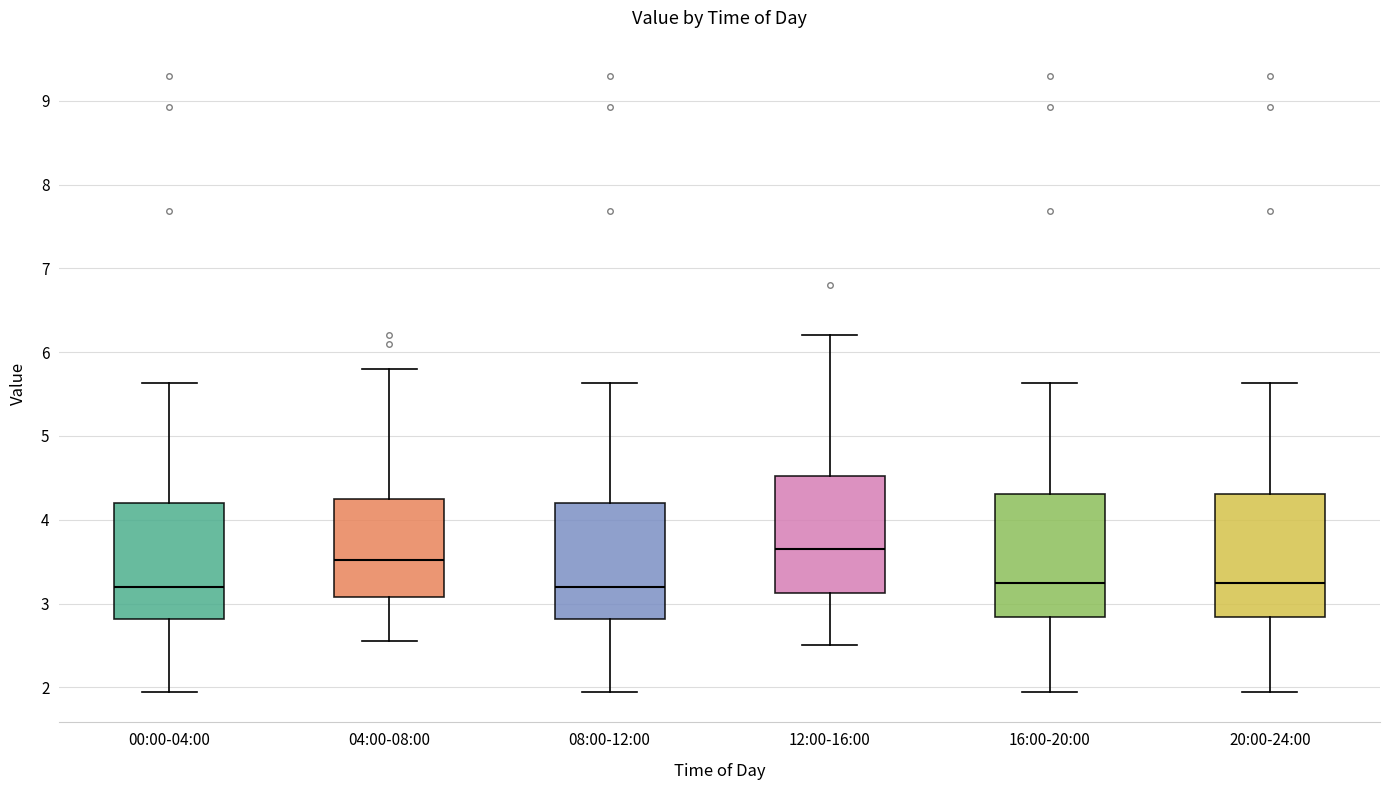

Reading left to right, transcribe this box plot: for each box, give where its median line is, the range the box spans, and where its two whiskers end, as read against the y-axis. The values are not printed on the chart, so give them approximately, as read against the axis.

00:00-04:00: median 3.2, box 2.8 to 4.2, whiskers 2.0 to 5.6
04:00-08:00: median 3.5, box 3.1 to 4.3, whiskers 2.6 to 5.8
08:00-12:00: median 3.2, box 2.8 to 4.2, whiskers 2.0 to 5.6
12:00-16:00: median 3.7, box 3.1 to 4.5, whiskers 2.5 to 6.2
16:00-20:00: median 3.2, box 2.8 to 4.3, whiskers 2.0 to 5.6
20:00-24:00: median 3.2, box 2.8 to 4.3, whiskers 2.0 to 5.6